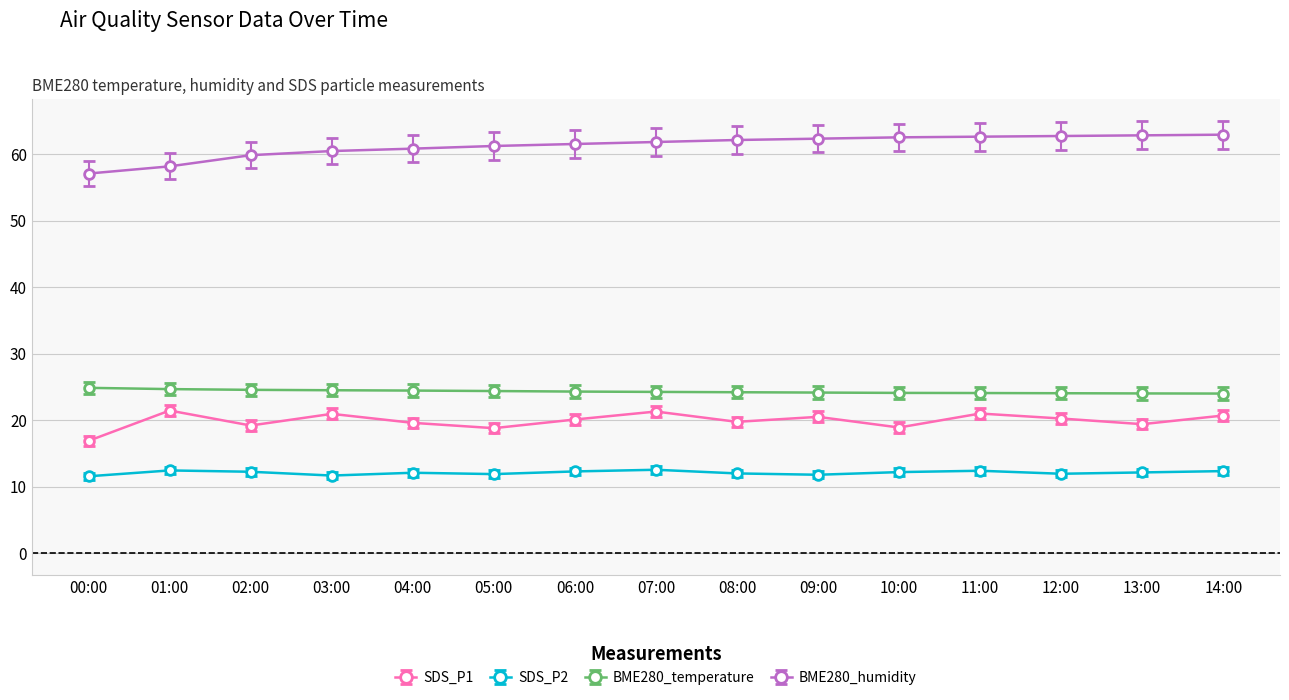

What is the minimum value for BME280_temperature?

24.0